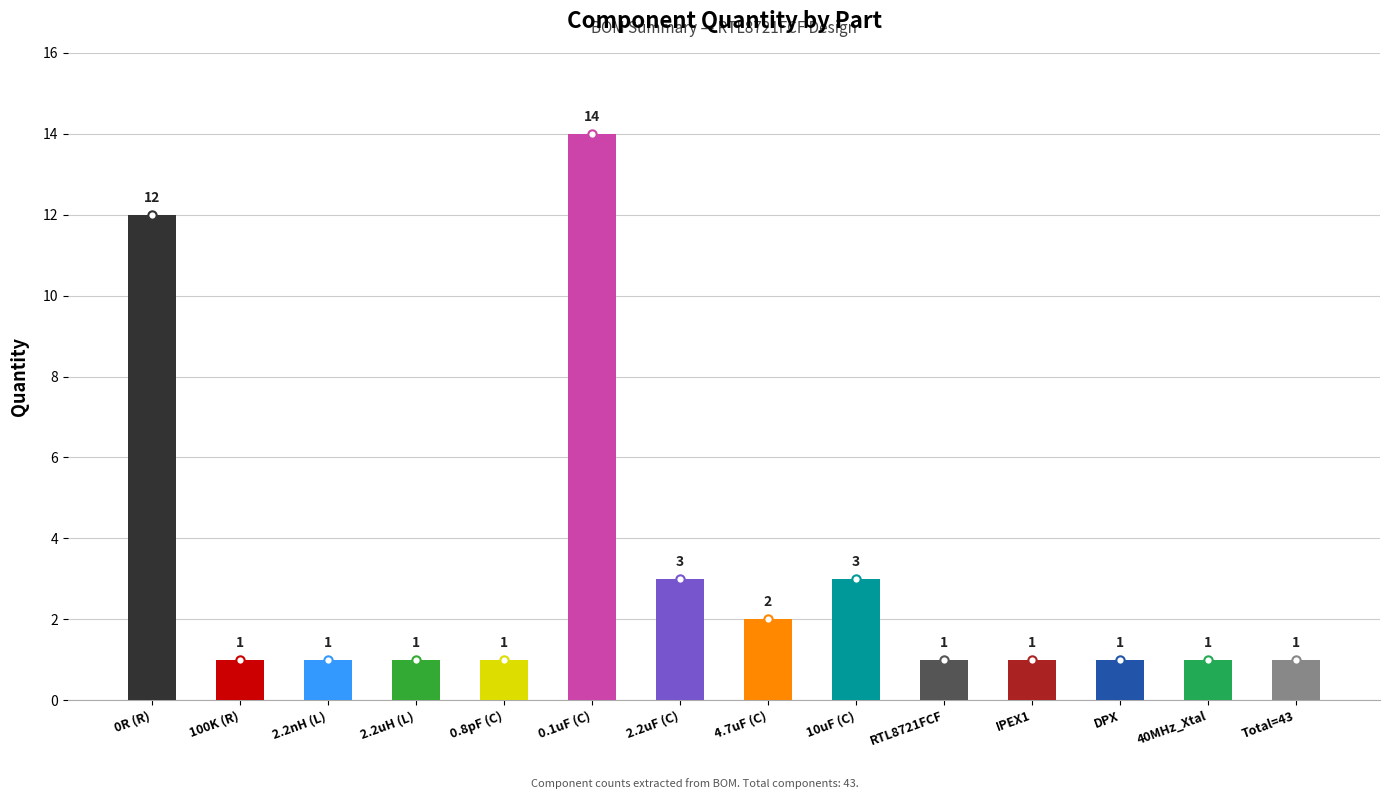

Does the chart contain stacked bars?

No